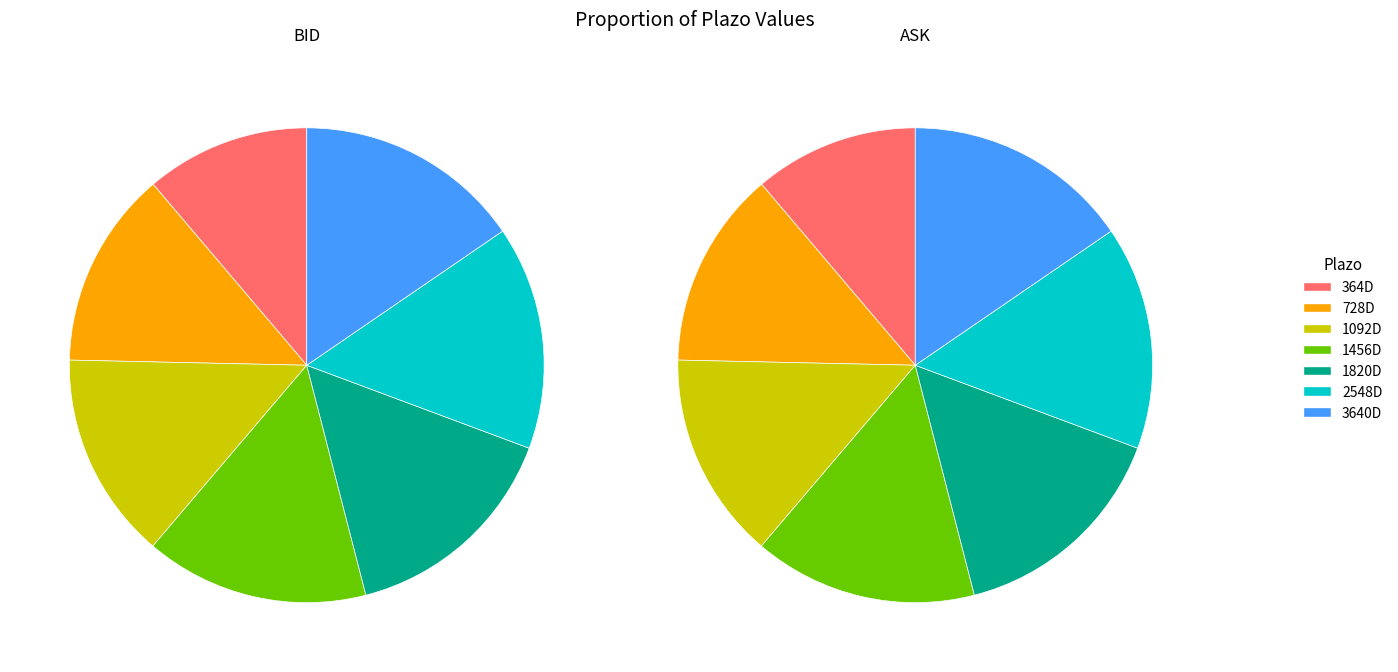

How many segments does this pie chart have?

7